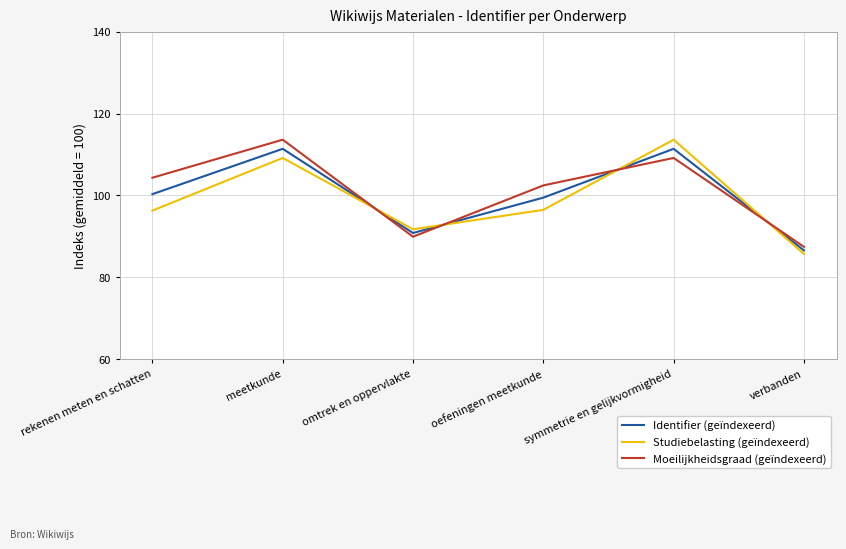

Rank the series at rekenen meten en schatten from lowest to highest value.

Studiebelasting (geïndexeerd), Identifier (geïndexeerd), Moeilijkheidsgraad (geïndexeerd)